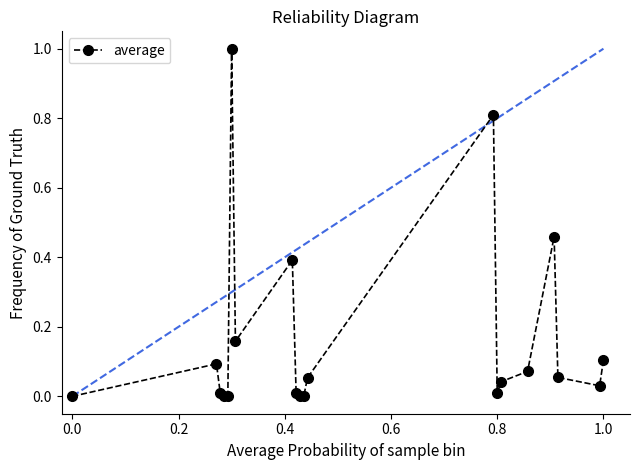

What is the maximum value shown in the chart?

1.0